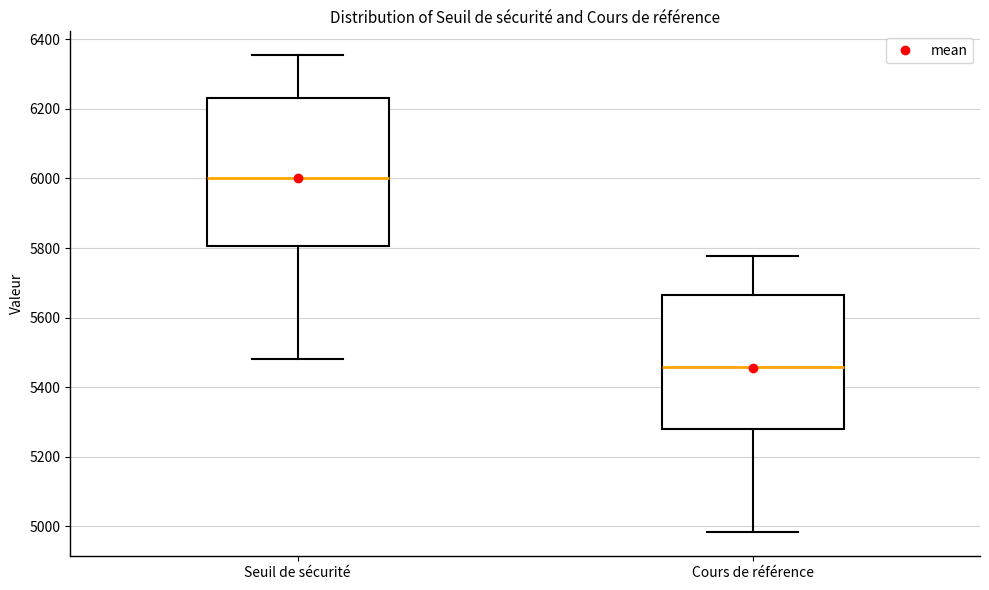

Which box's median line is the highest?

Seuil de sécurité